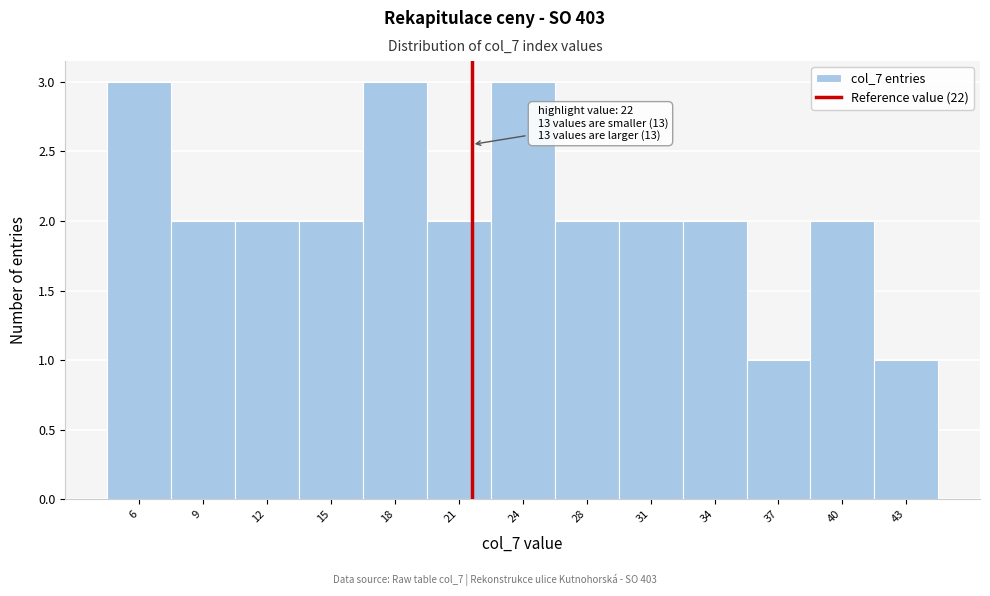

Reading right to left, list all the values displayed in this chart.

1	2	1	2	2	2	3	2	3	2	2	2	3